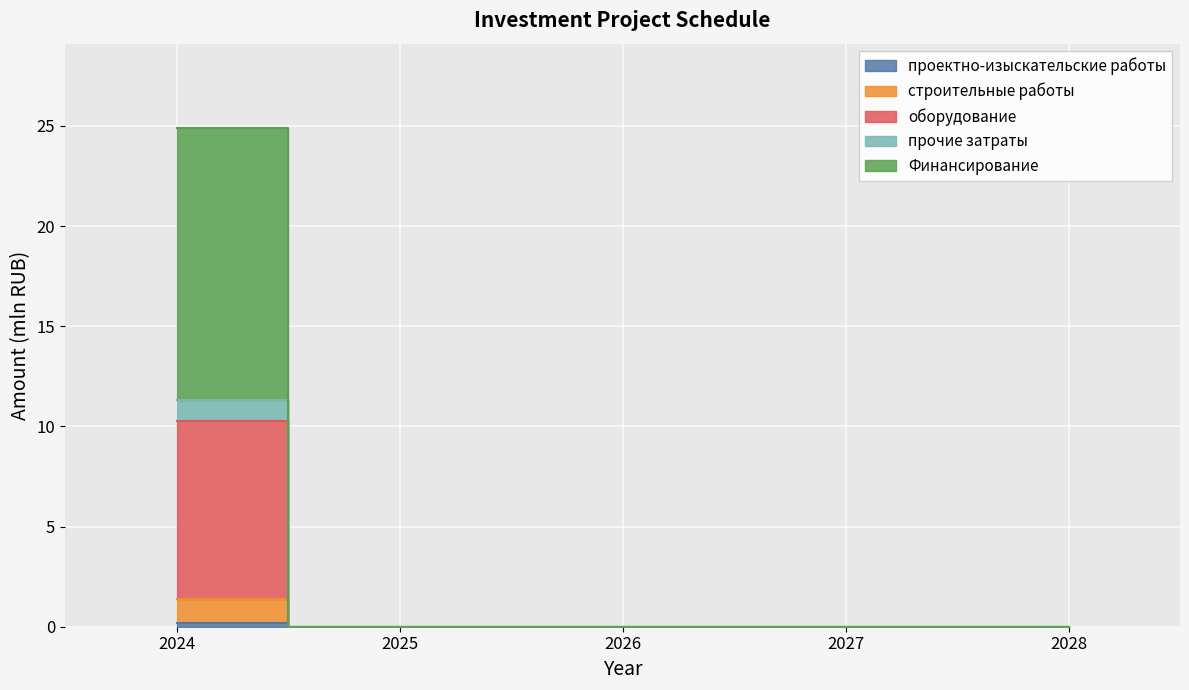

How many lines are shown in the chart?

5